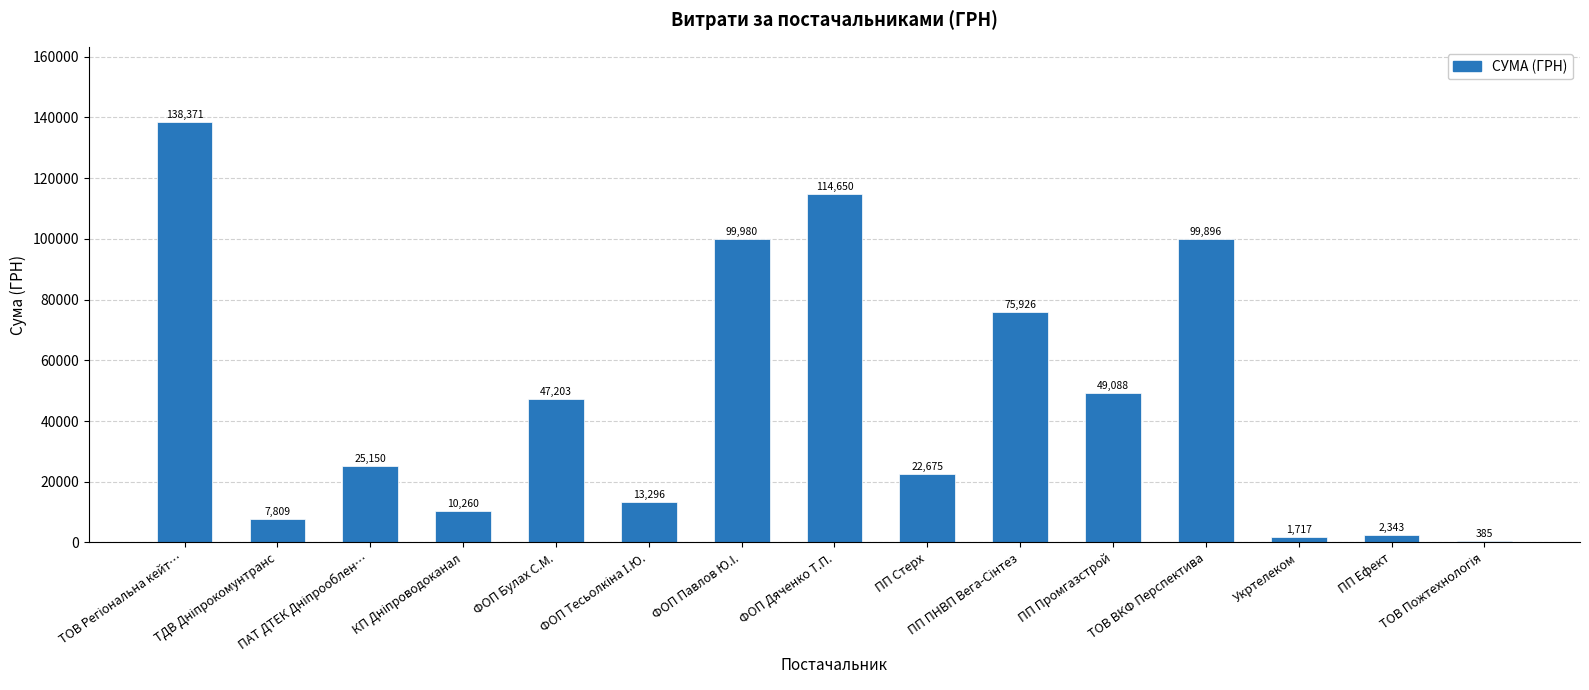

What is the maximum value shown in the chart?

138371.1